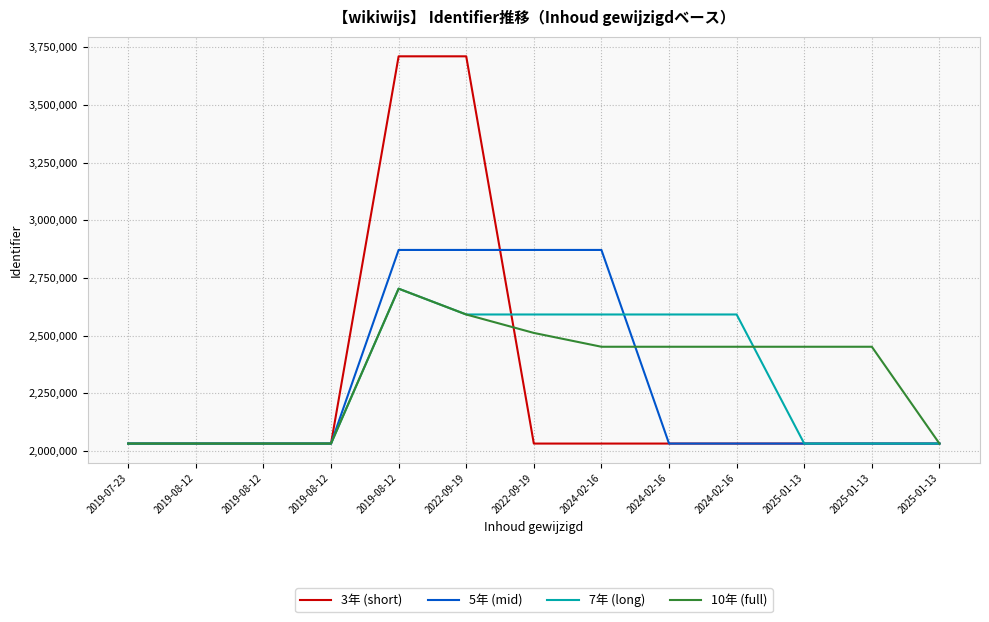

What are all the series names shown in the legend?

3年 (short), 5年 (mid), 7年 (long), 10年 (full)